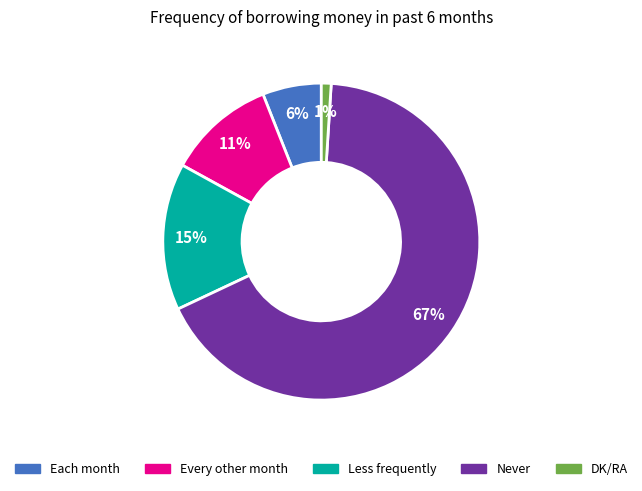

To the nearest percent, what is the difference between the largest and smallest slice percentages?

66%